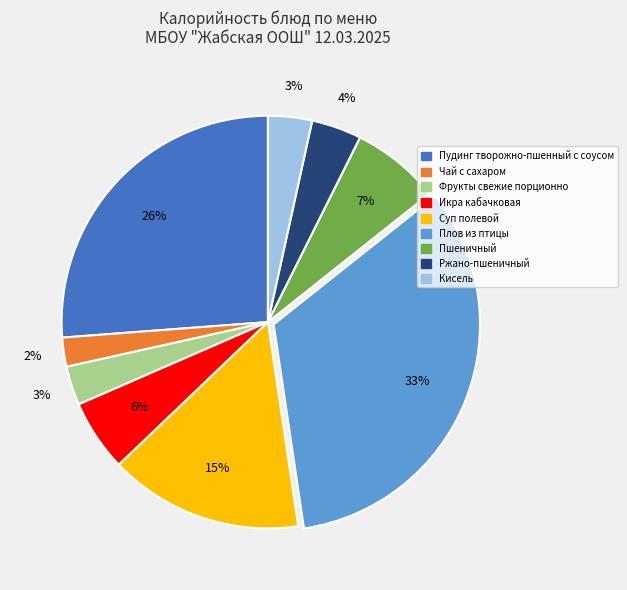

How many slices are in this pie chart?

9